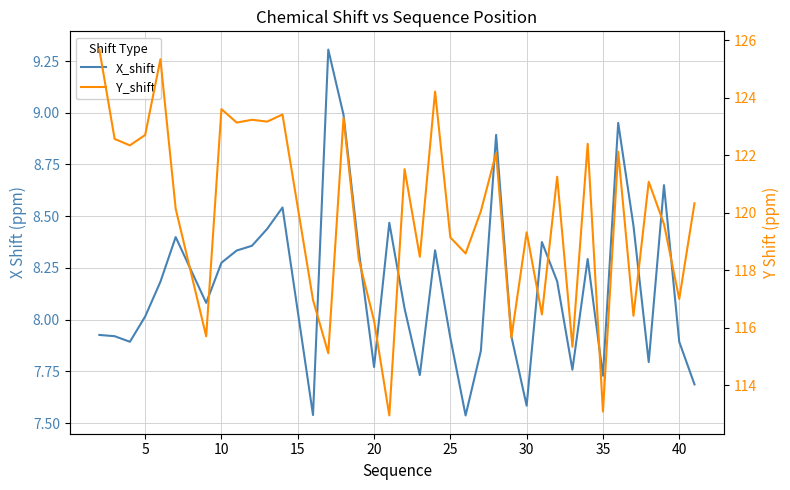

What is the value of the X_shift point at the 17th from the left?

7.8